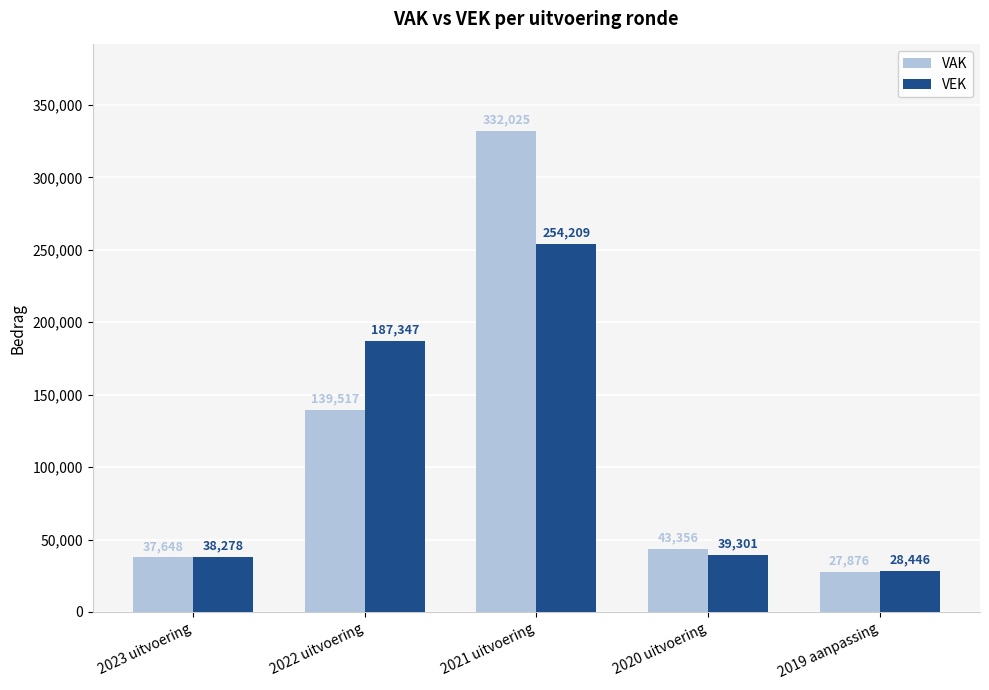

What is the maximum value shown in the chart?

332025